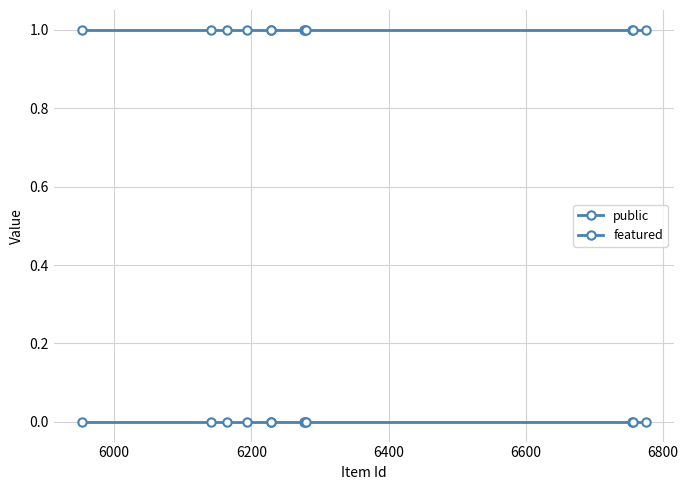

Is this an area chart (filled region under the line)?

No